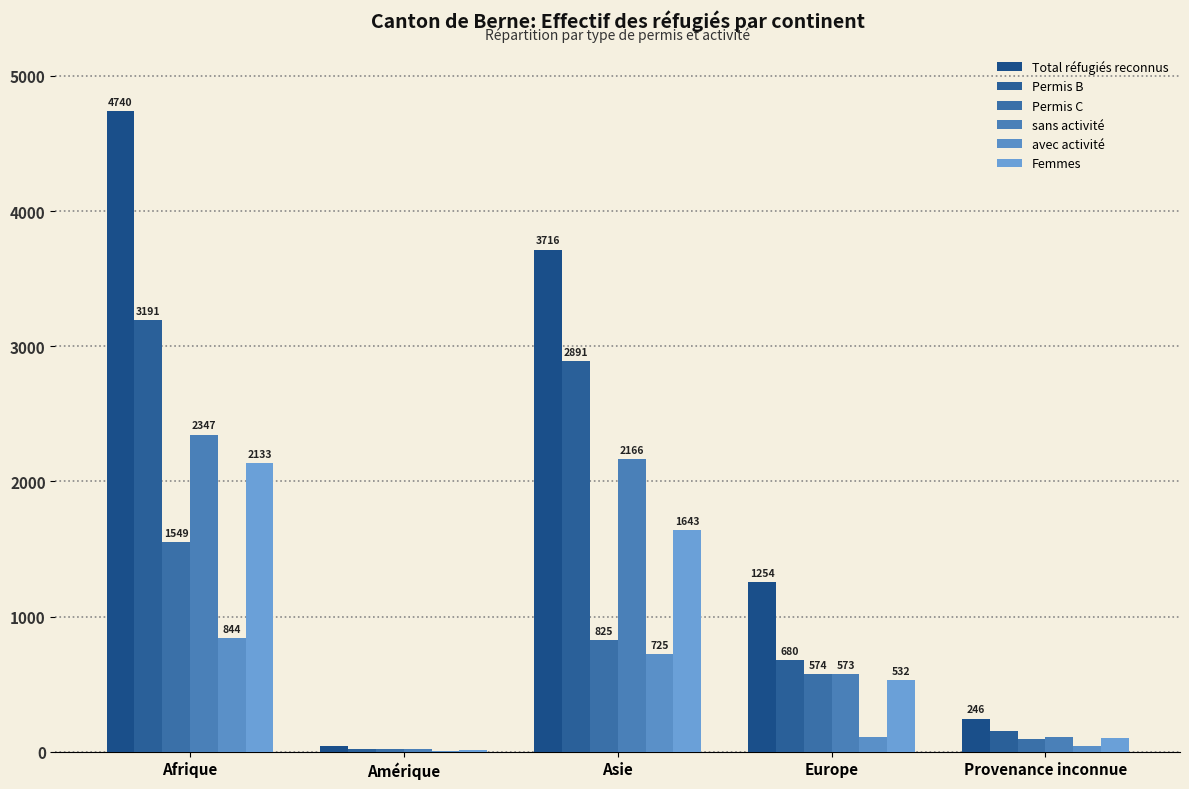

Are the bars grouped side by side (vs. stacked)?

Yes